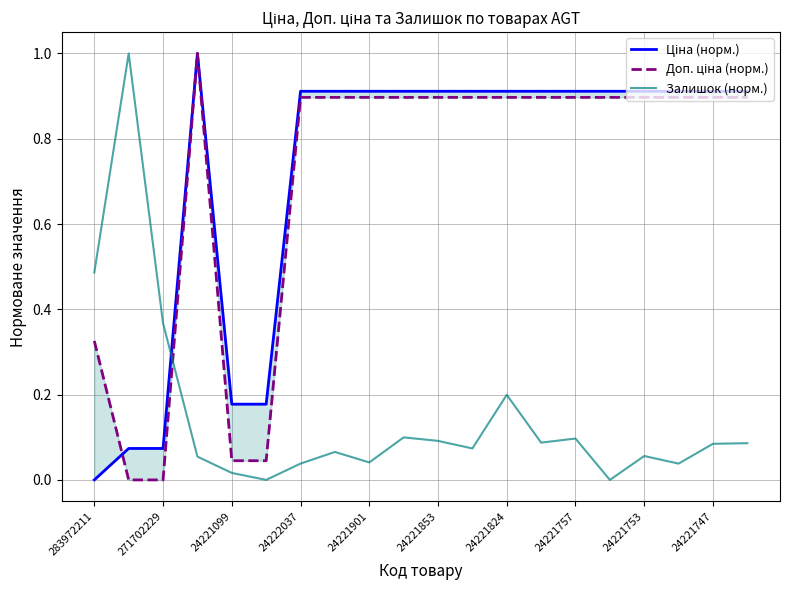

How many series are shown in this chart?

3